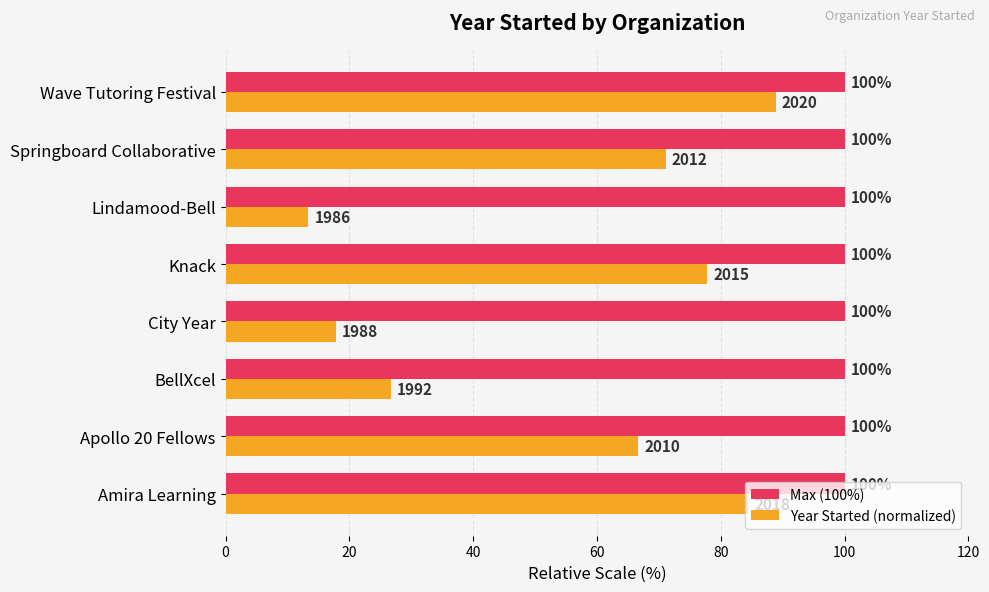

List the series in order of their peak value, highest first.

Max (100%), Year Started (normalized)